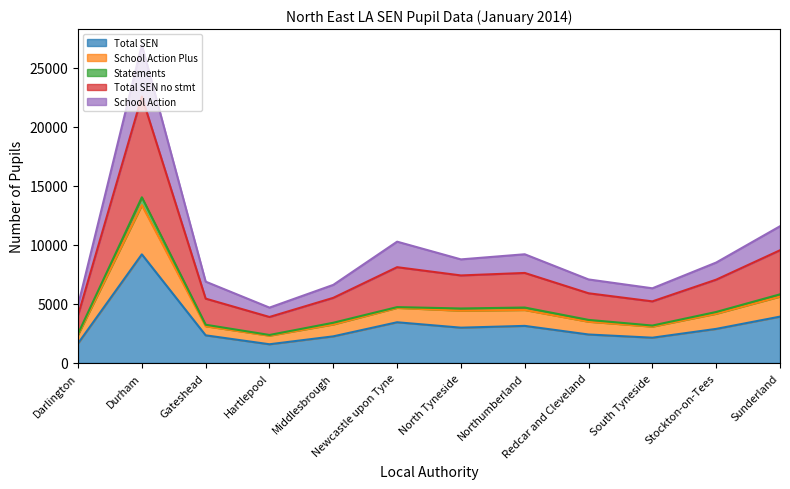

Which series changed the most between Gateshead and North Tyneside?

School Action